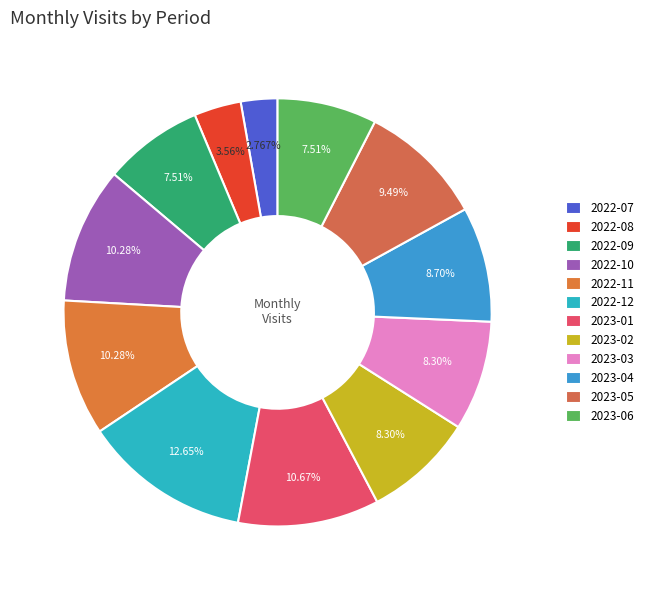

Combined, do 2022-11 and 2022-09 account for over 50%?

No